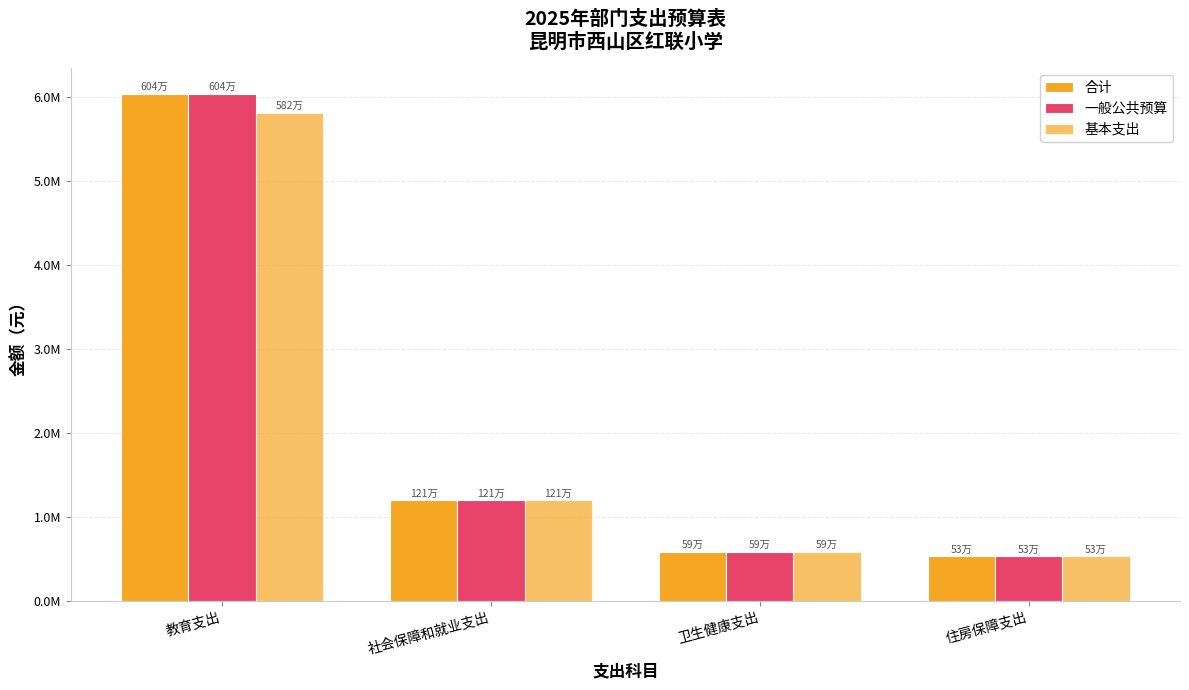

Rank the categories by 合计 value from highest to lowest.

教育支出, 社会保障和就业支出, 卫生健康支出, 住房保障支出